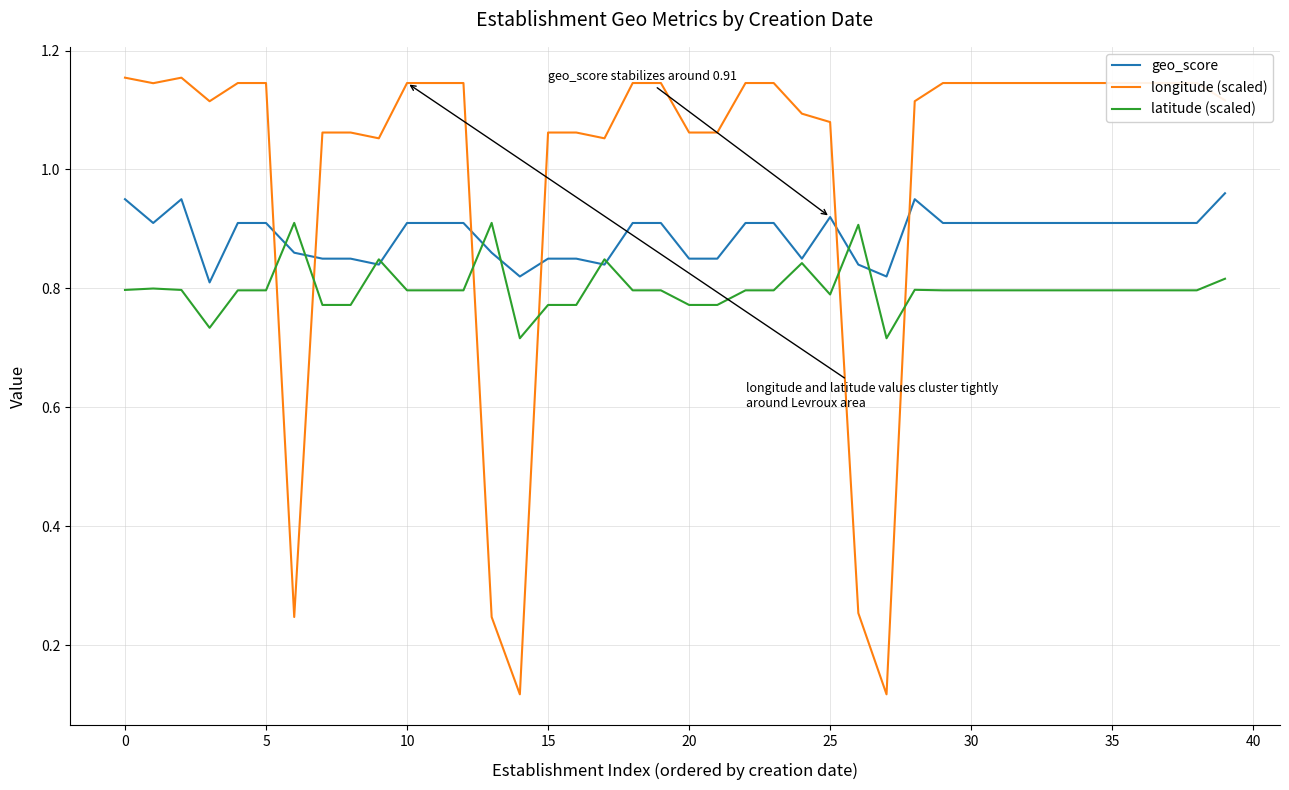

How many times do longitude (scaled) and latitude (scaled) cross each other?

6